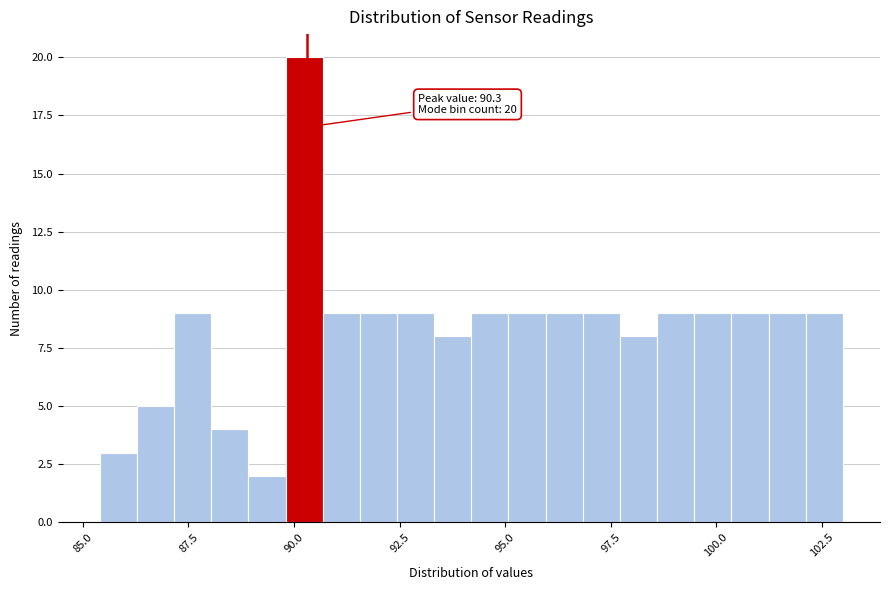

Read against the x-axis, roughly where is the centre of the tallest bar?

90.0